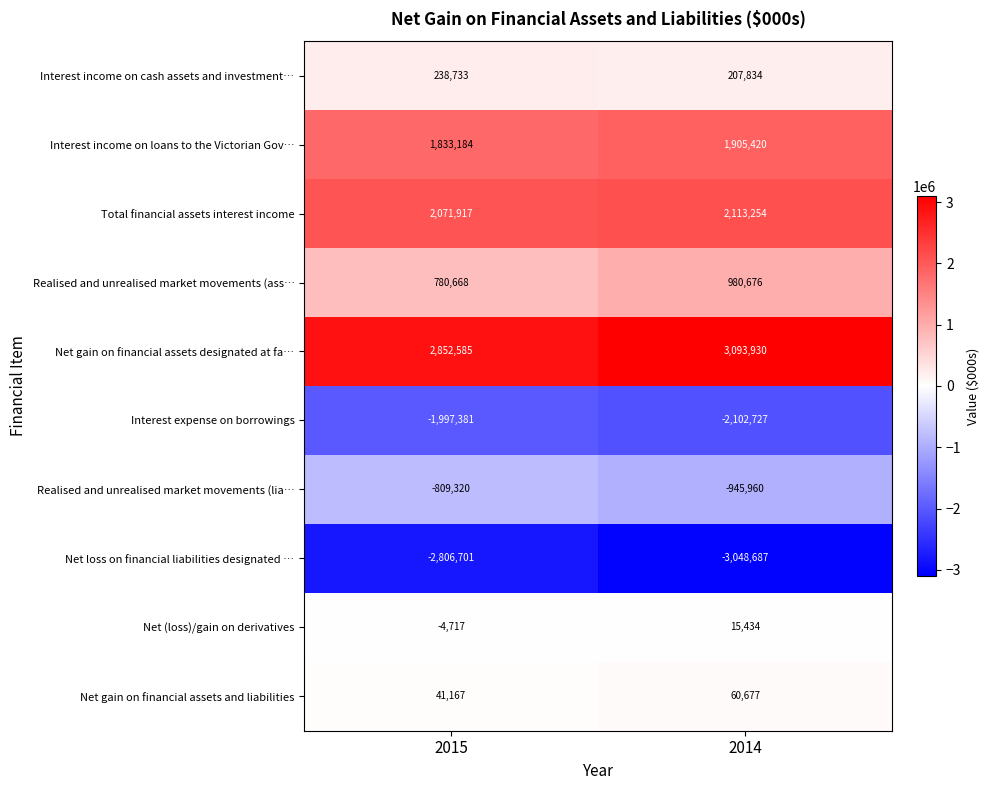

Between 2015 and 2014, which series saw the biggest shift?

Net loss on financial liabilities designated …